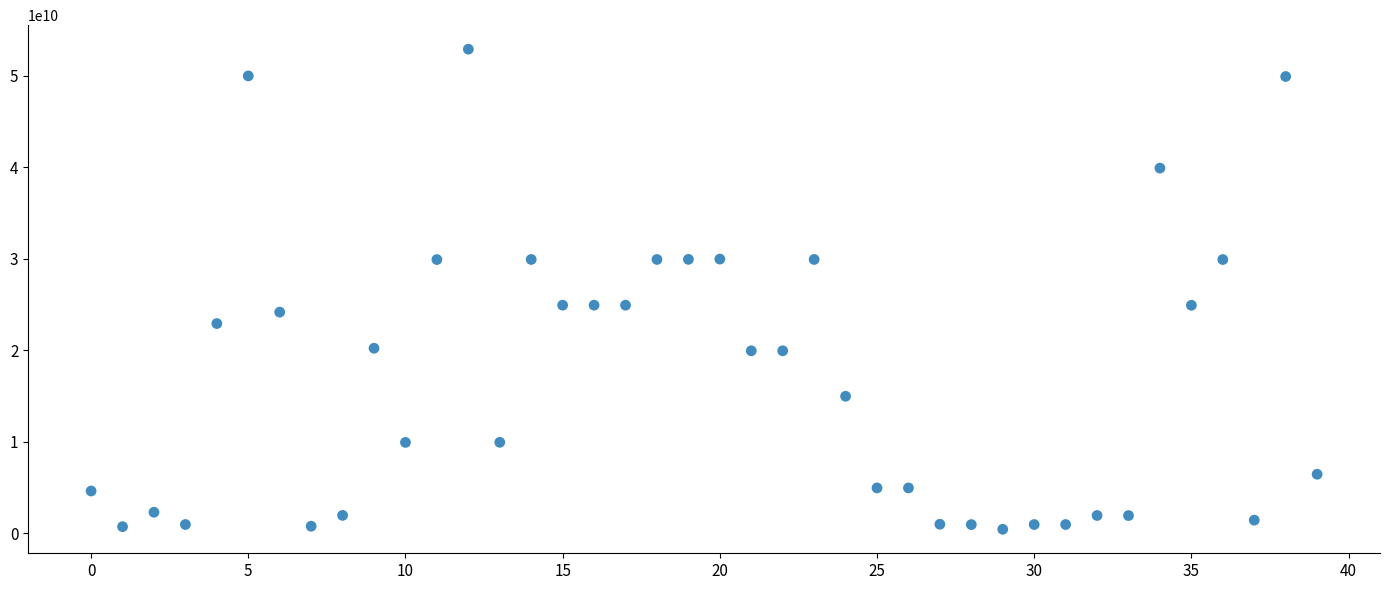

What is the range of Y values (max minus min)?

52510000000